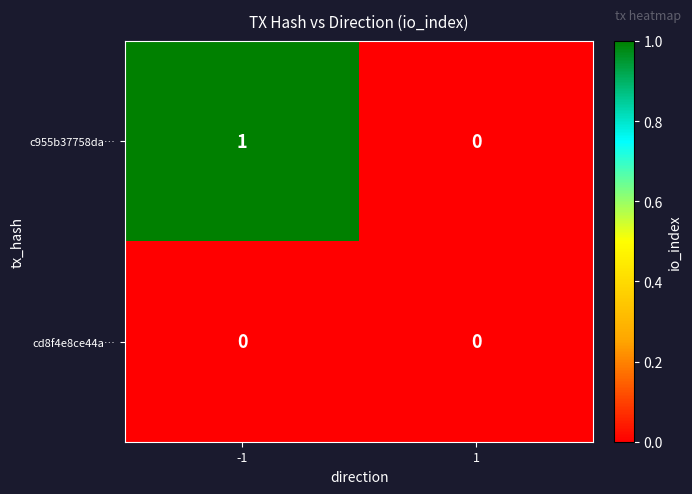

Is the value of c955b37758da… at -1 greater than the value of cd8f4e8ce44a… at -1?

Yes